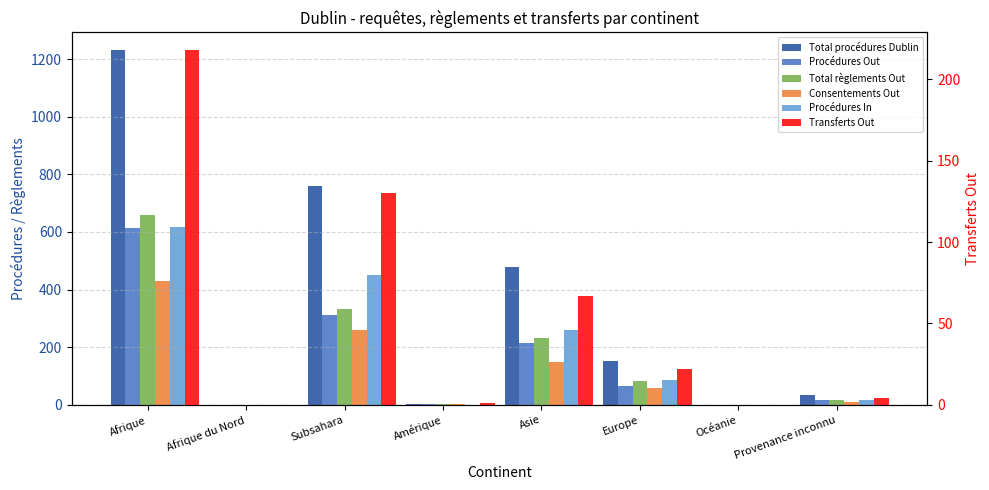

At how many categories does at least one series exceed 1210?

1